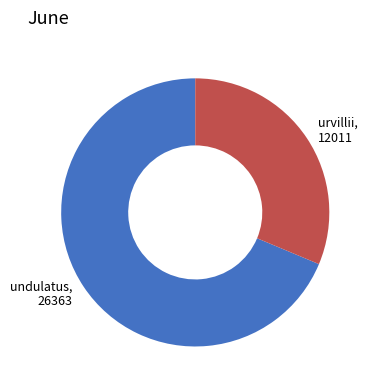

What is the ratio of the value at undulatus, 26363 to the value at urvillii, 12011?

2.2